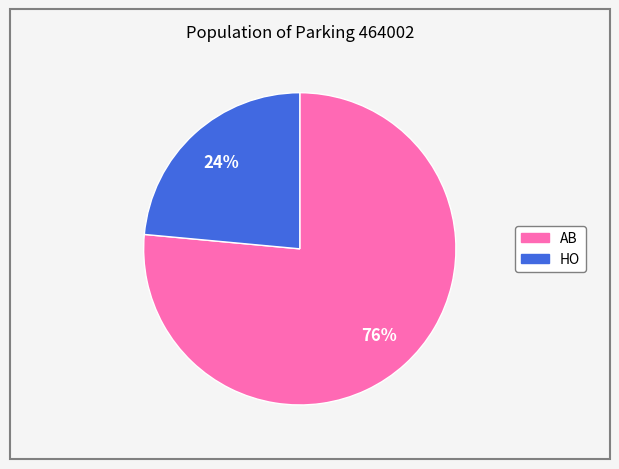

To the nearest percent, what is the average slice percentage?

50%